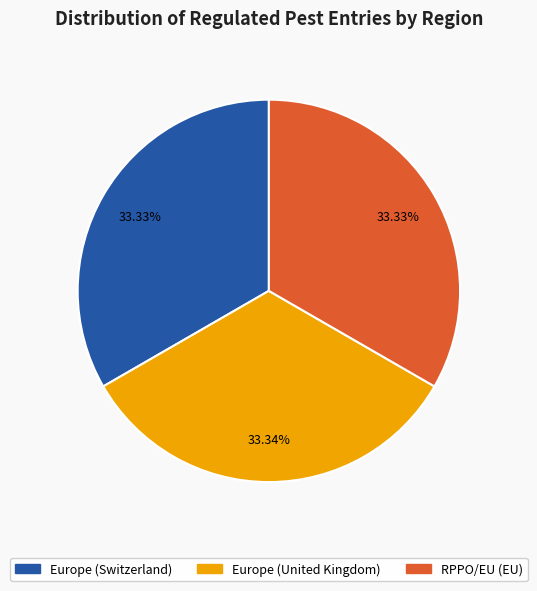

To the nearest percent, what is the average slice percentage?

33%